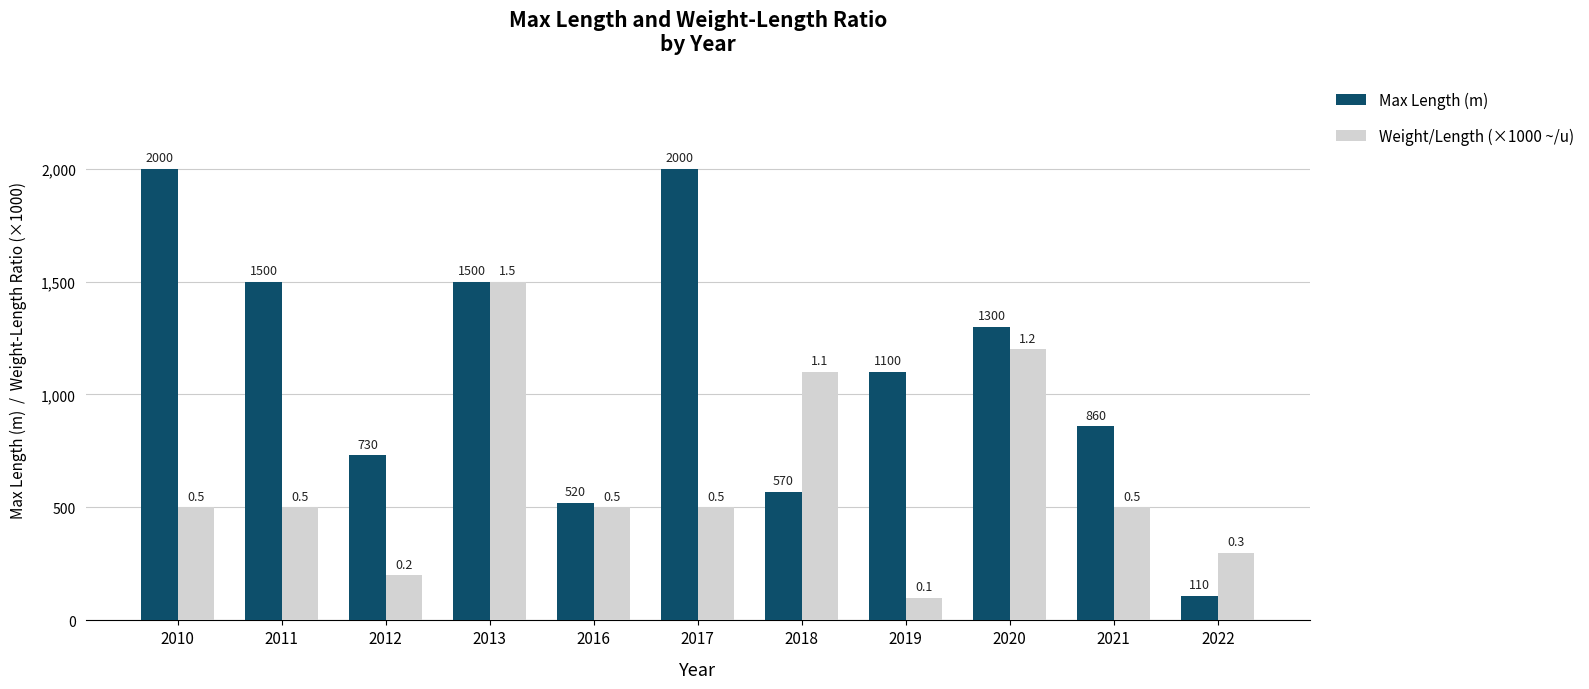

What is the sum of all Weight/Length (×1000 ~/u) values?

6900